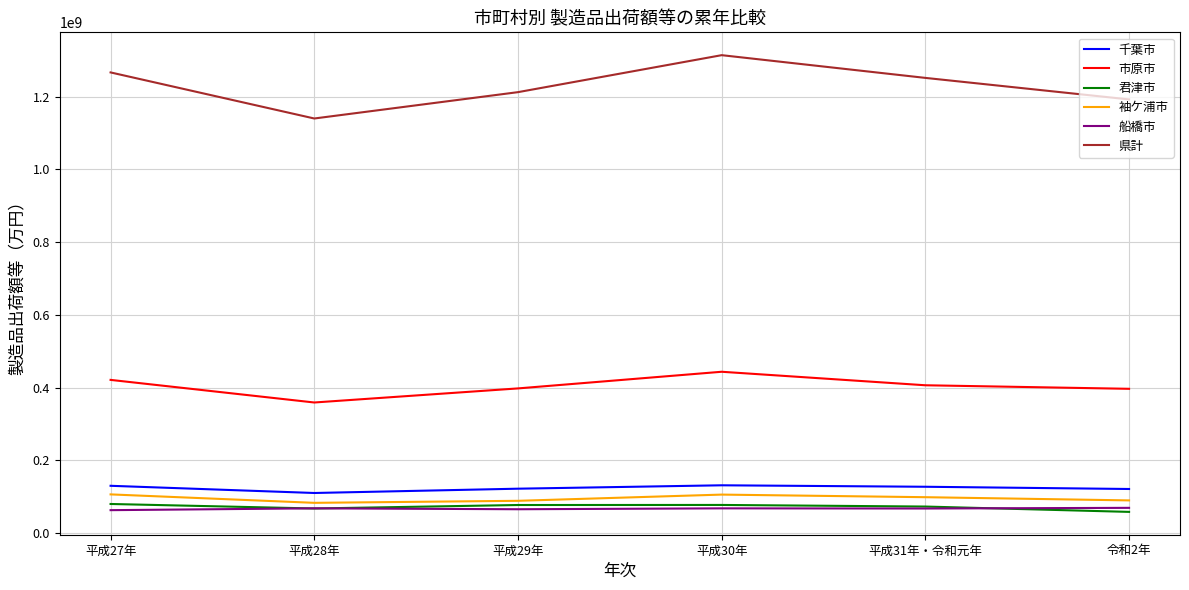

True or false: 県計 and 千葉市 intersect in this chart.

False